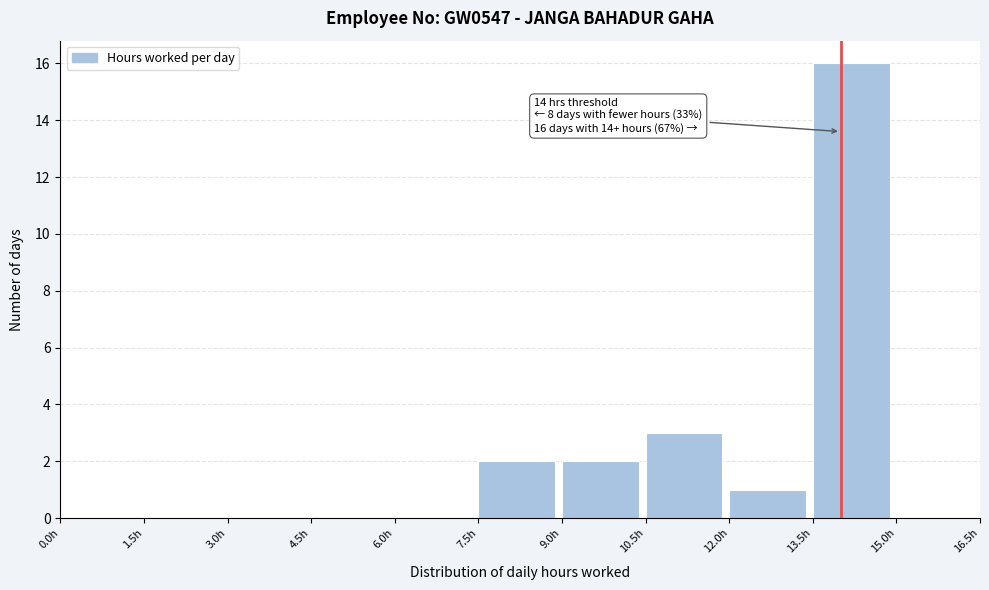

Which range on the x-axis has the tallest bar?

13.5 to 15.0